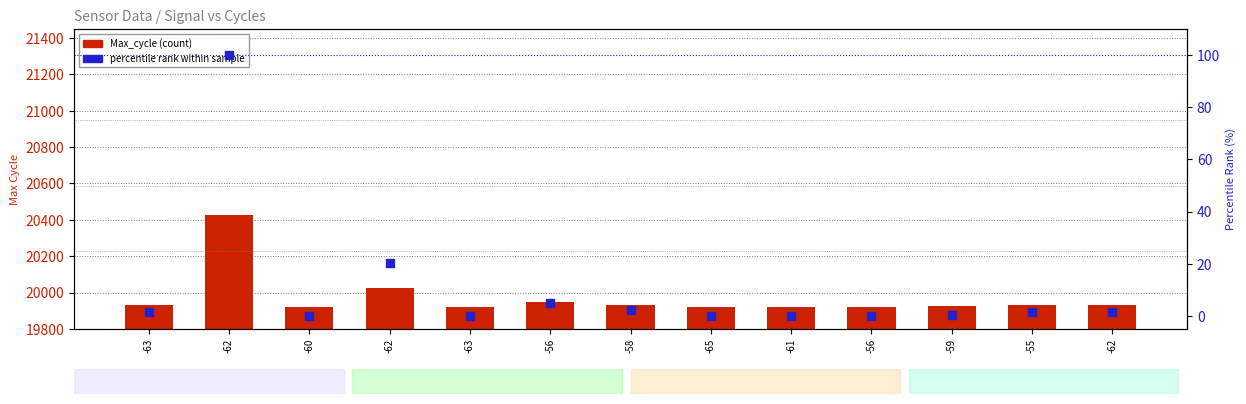

Which series has the largest total across all categories?

Max_cycle